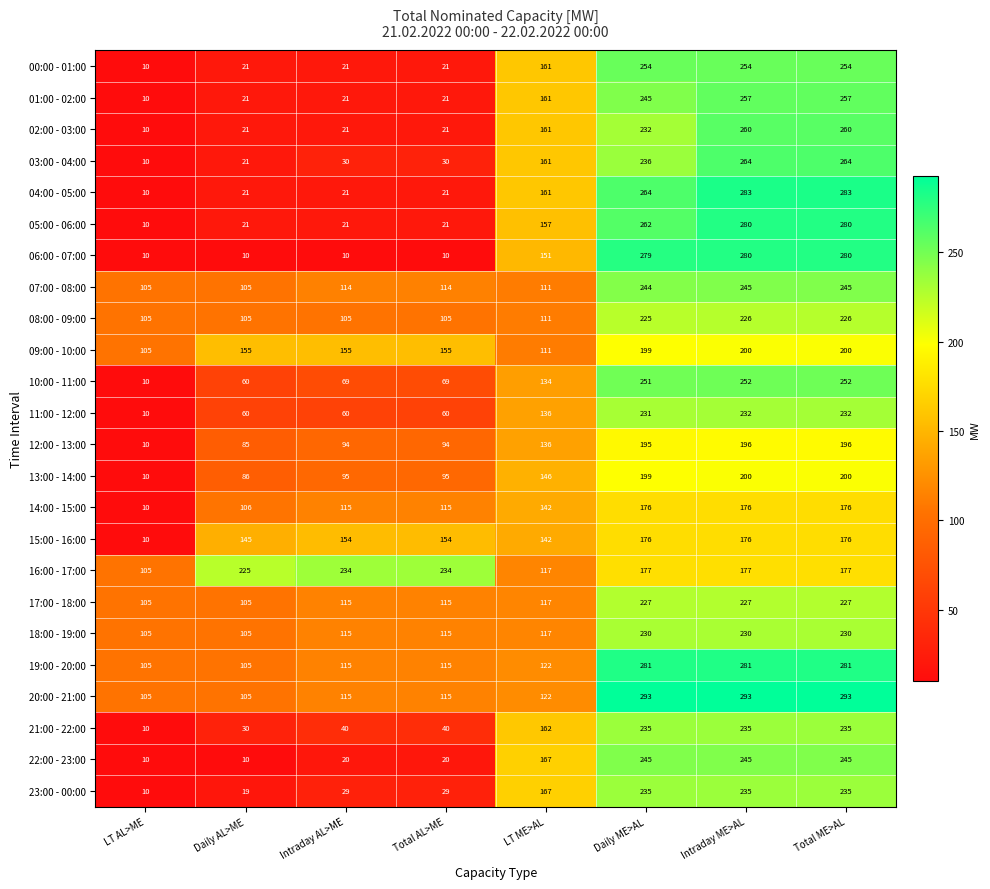

What is the greatest value displayed?

293